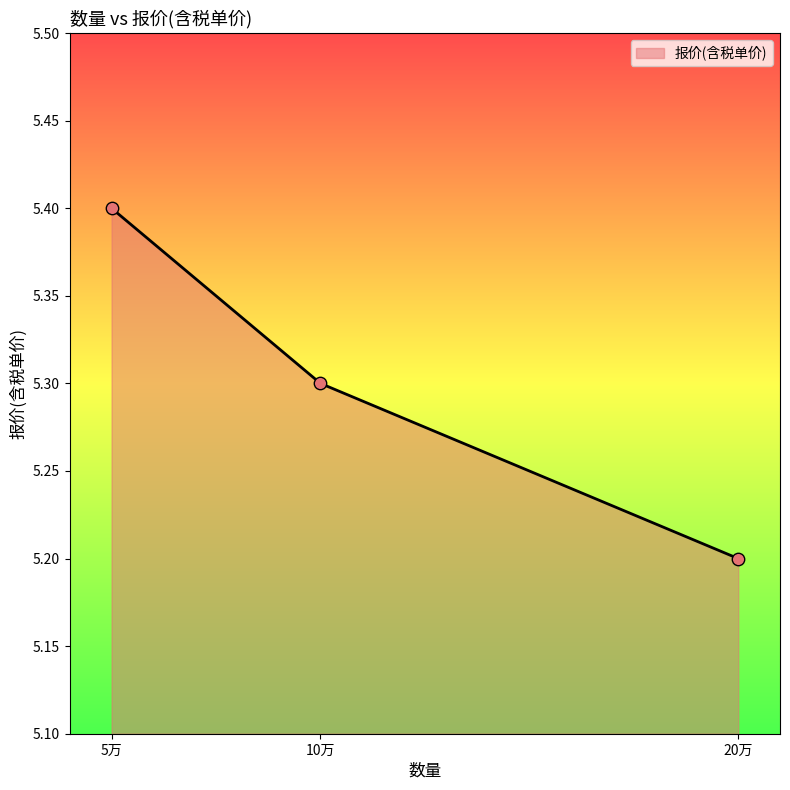

Between 5万 and 20万, which is larger?

5万